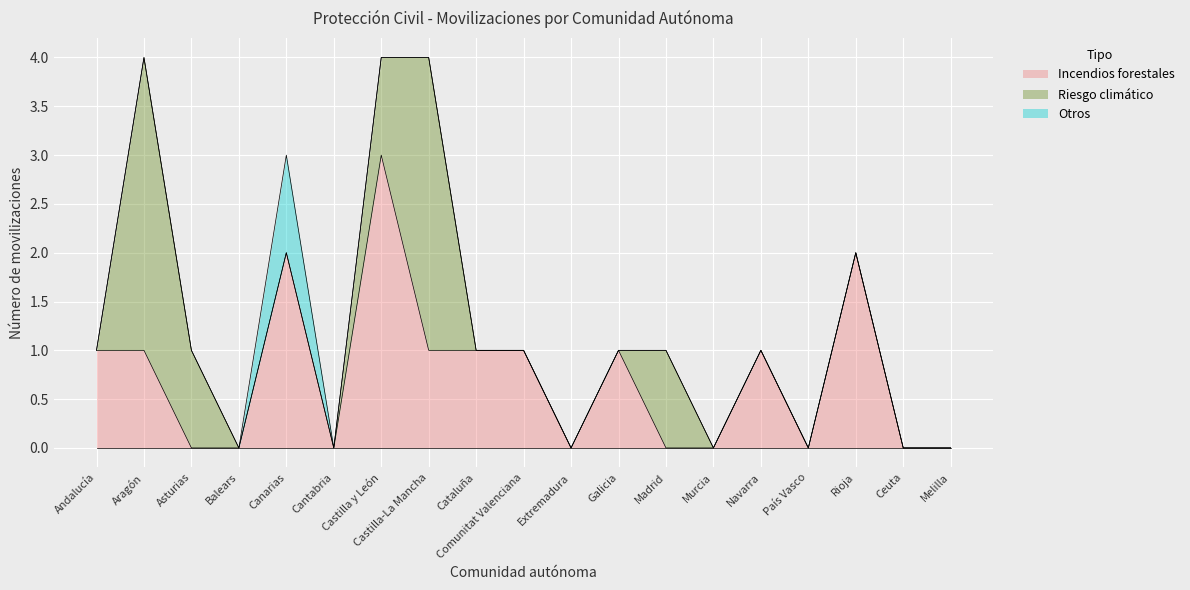

Which category has the highest value in the Riesgo climático series?

Aragón